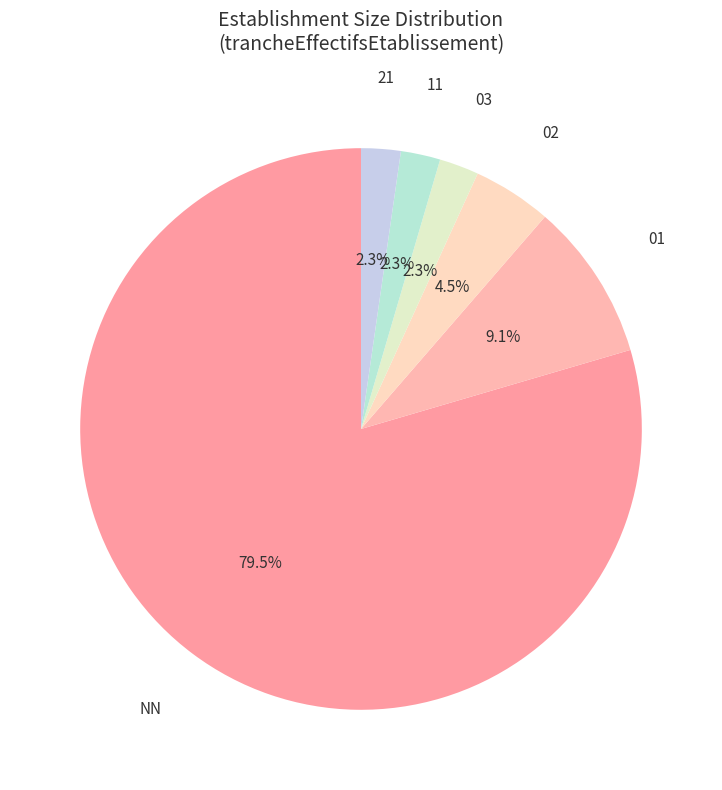

How many segments does this pie chart have?

6